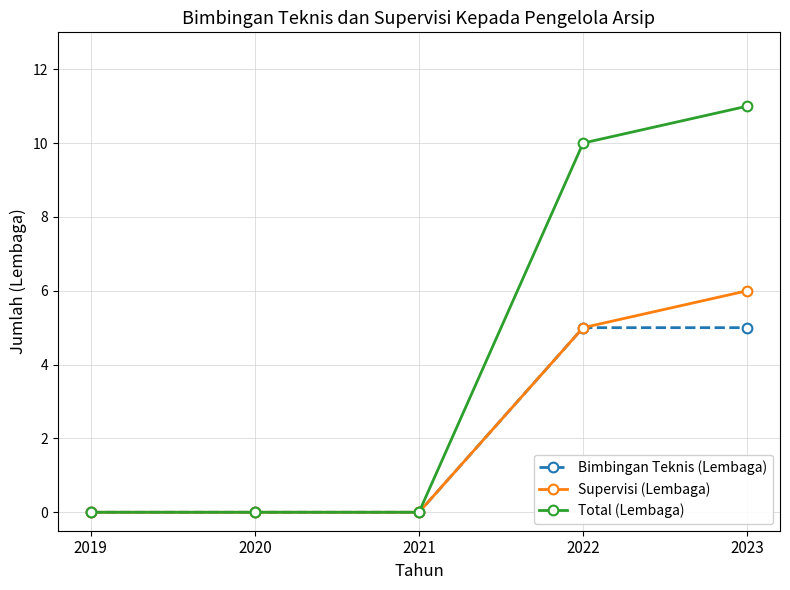

Reading right to left, extract all data points from this chart.

Bimbingan Teknis (Lembaga): 2023=5	2022=5	2021=0	2020=0	2019=0
Supervisi (Lembaga): 2023=6	2022=5	2021=0	2020=0	2019=0
Total (Lembaga): 2023=11	2022=10	2021=0	2020=0	2019=0